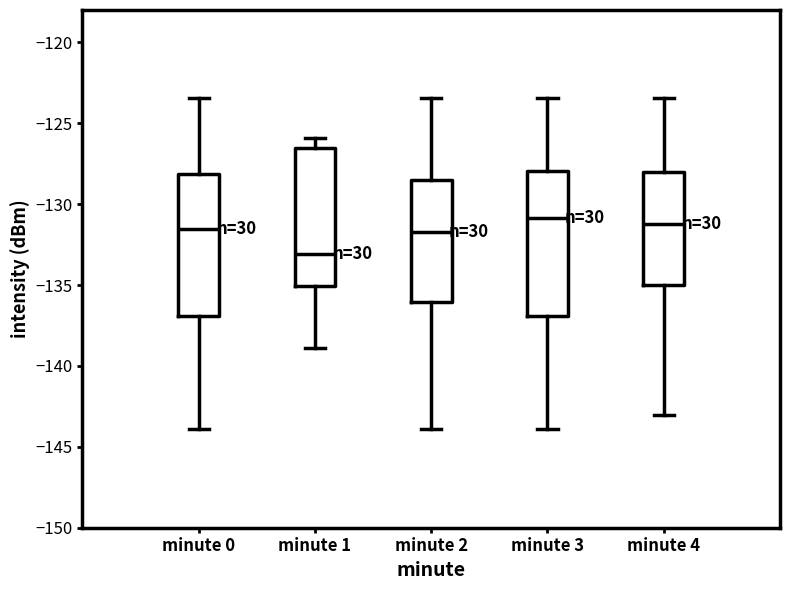

Reading left to right, transcribe this box plot: for each box, give where its median line is, the range the box spans, and where its two whiskers end, as read against the y-axis. The values are not printed on the chart, so give them approximately, as read against the axis.

minute 0: median -131.5, box -137.0 to -128.0, whiskers -144.0 to -123.5
minute 1: median -133.0, box -135.0 to -126.5, whiskers -139.0 to -126.0
minute 2: median -131.5, box -136.0 to -128.5, whiskers -144.0 to -123.5
minute 3: median -131.0, box -137.0 to -128.0, whiskers -144.0 to -123.5
minute 4: median -131.5, box -135.0 to -128.0, whiskers -143.0 to -123.5